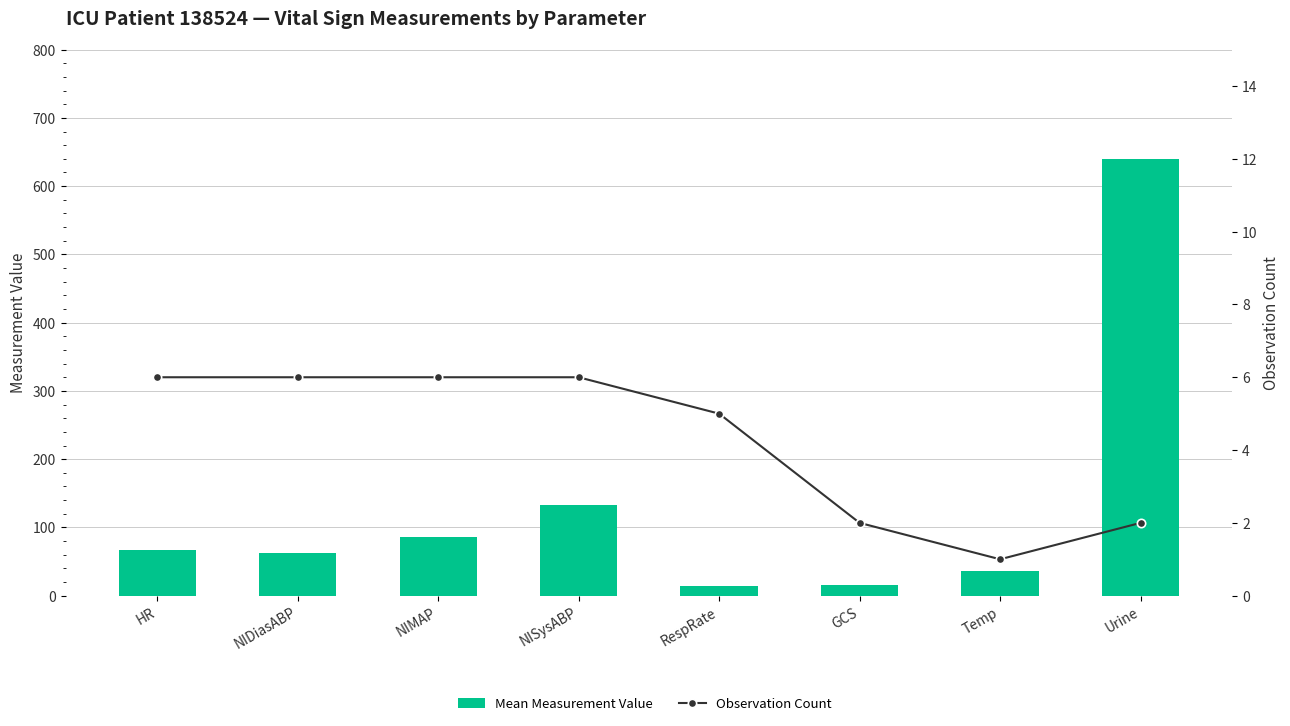

At Temp, list the series in order from smallest to largest.

Observation Count, Mean Measurement Value